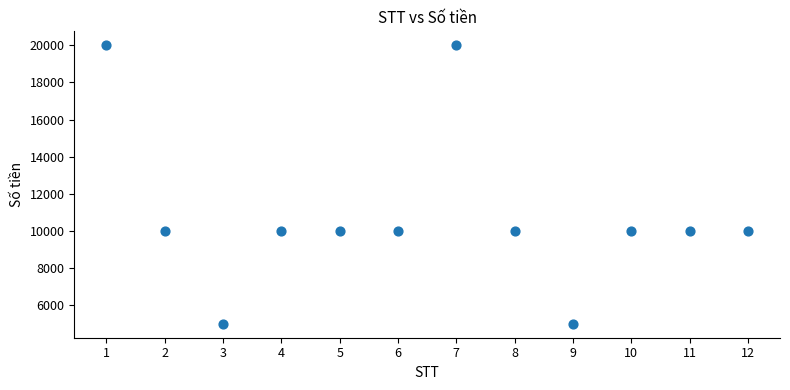

What is the range of Y values (max minus min)?

15000